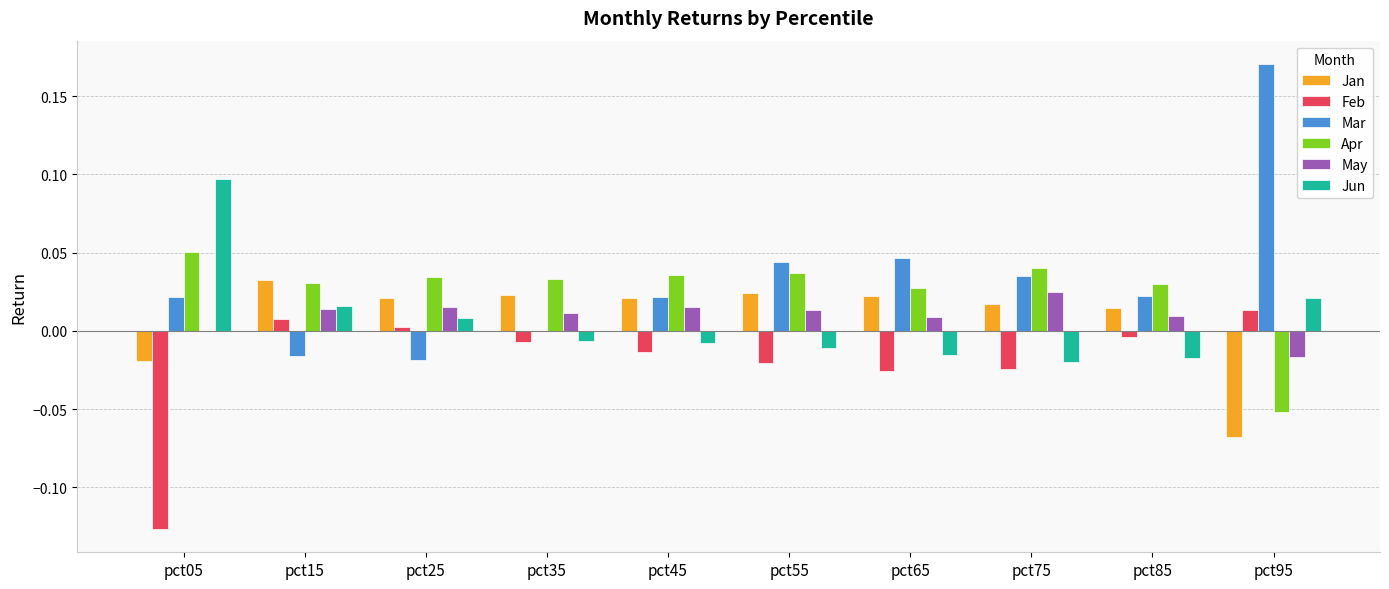

True or false: May has a value of 0.0 at pct15.

True